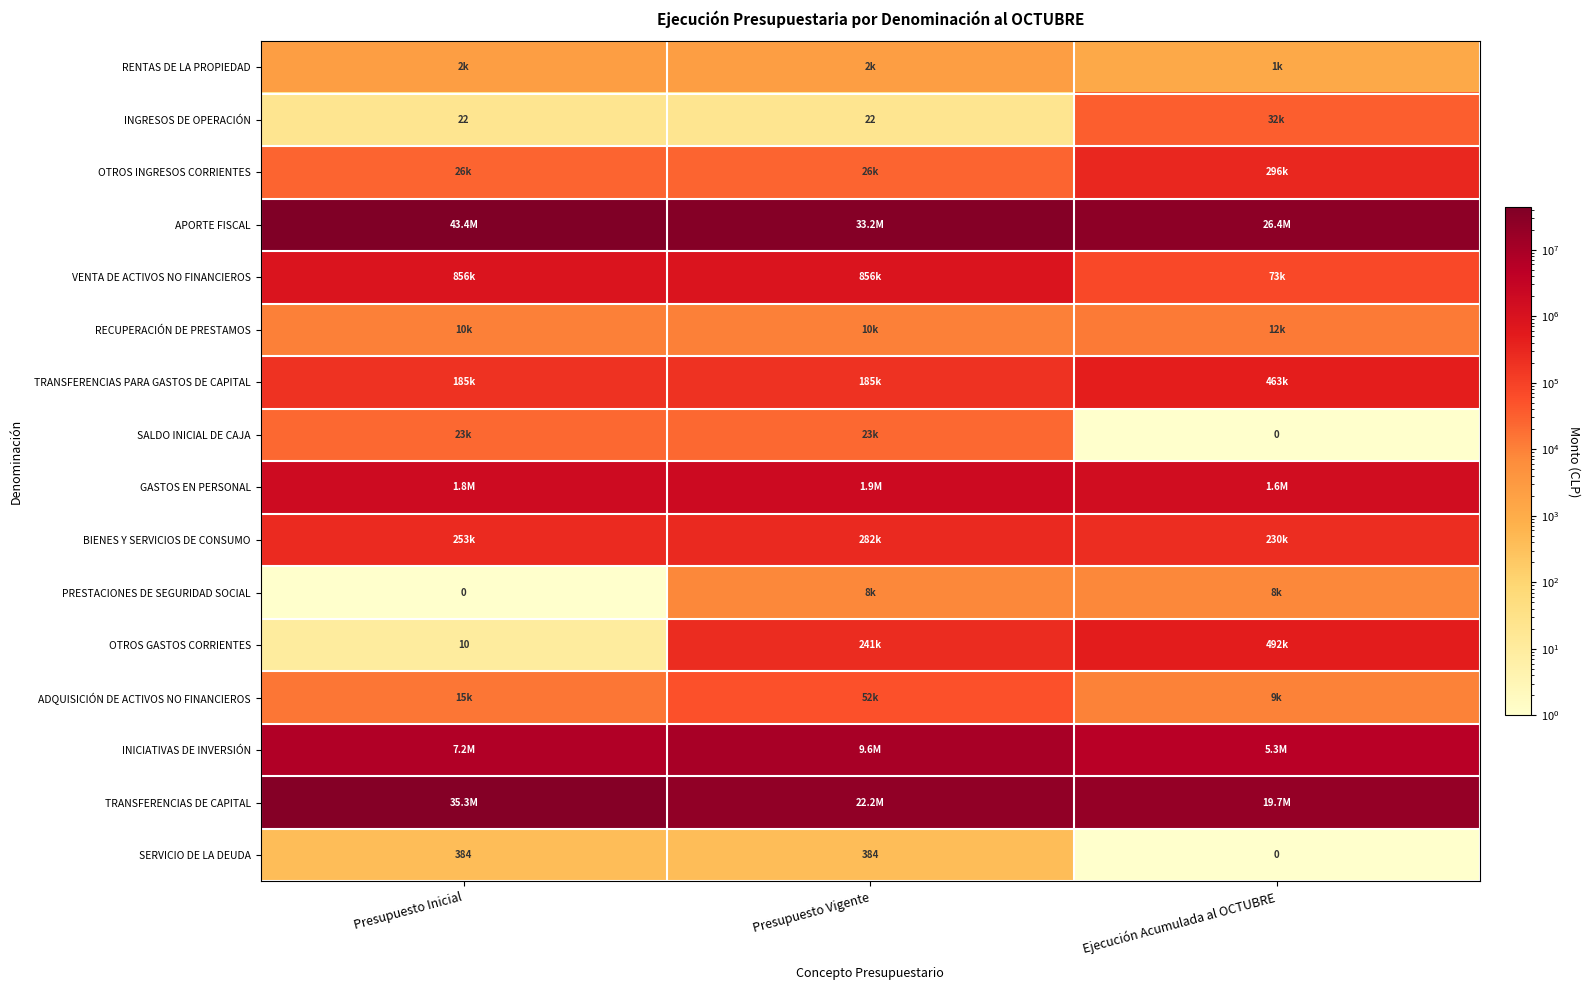

The OTROS GASTOS CORRIENTES series shows 6 at Presupuesto Inicial. True or false?

False